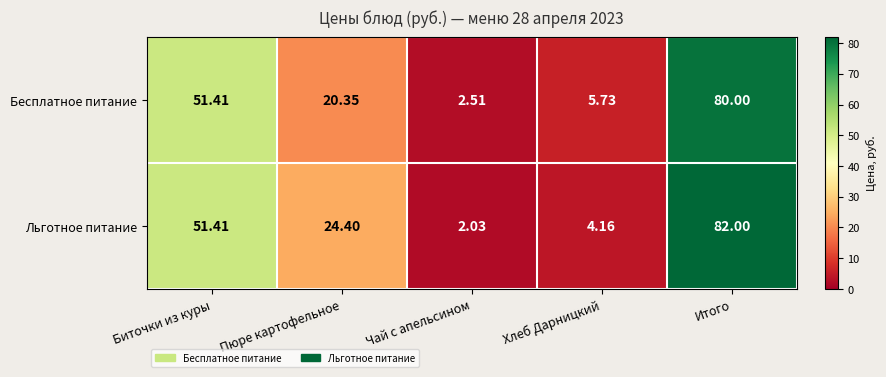

Which series changed the most between Хлеб Дарницкий and Итого?

Льготное питание